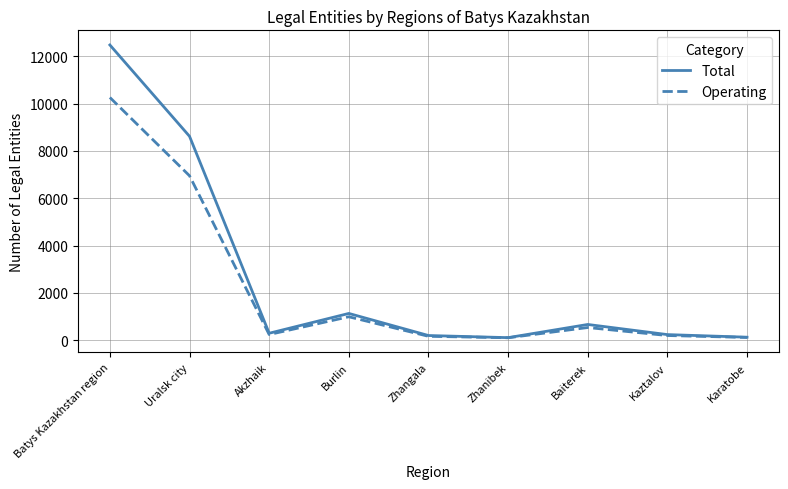

What is the sum of the Operating values at Burlin and Kaztalov?

1194